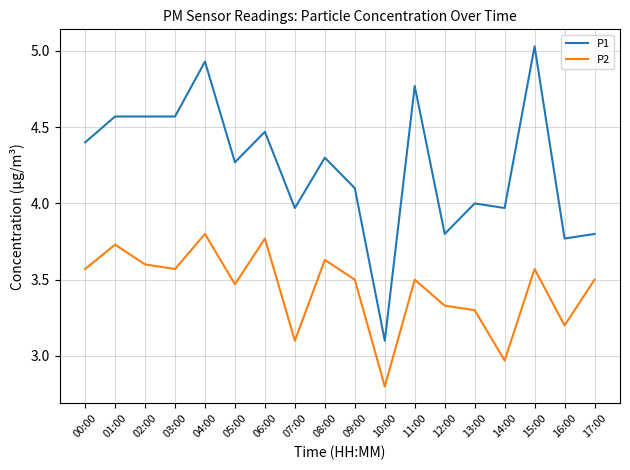

What is the difference between the maximum and minimum values in the P2 series?

1.0